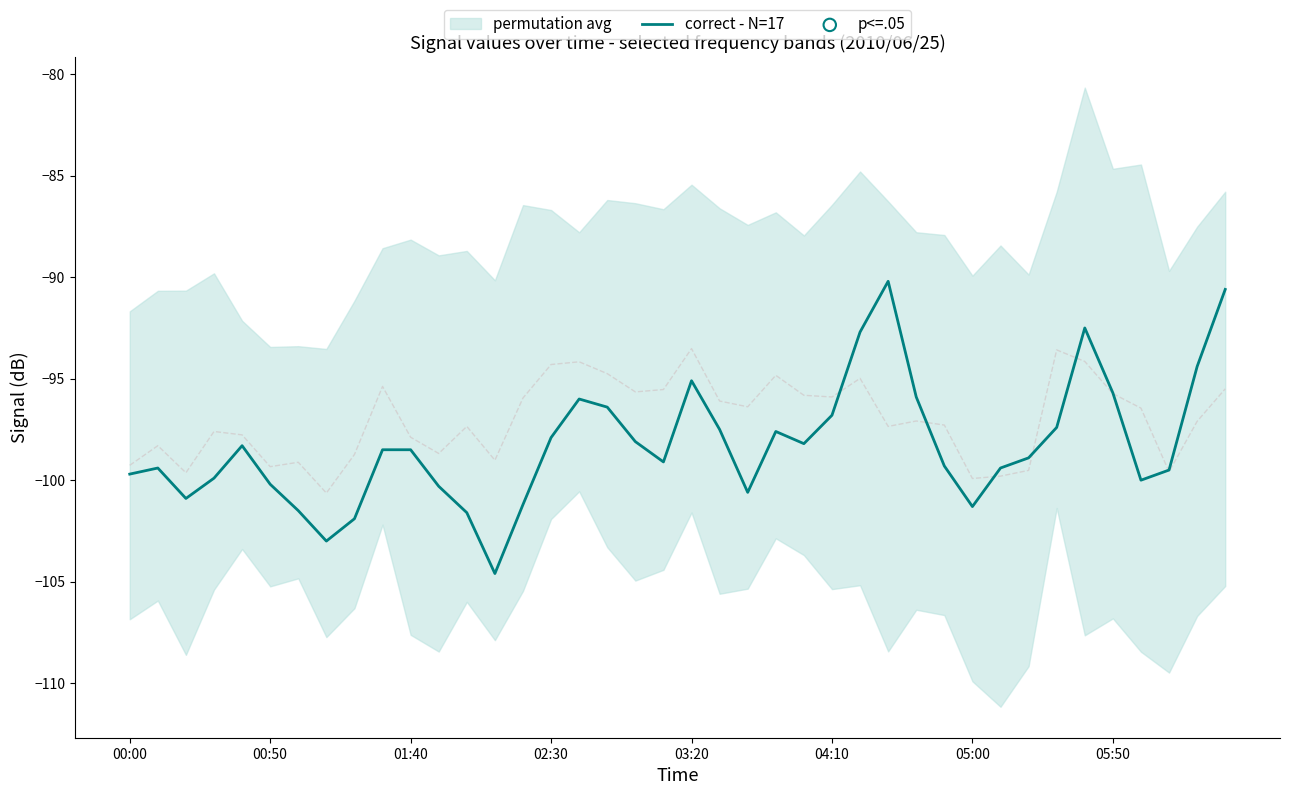

What is the change in value from 8 to 22?

+1.3